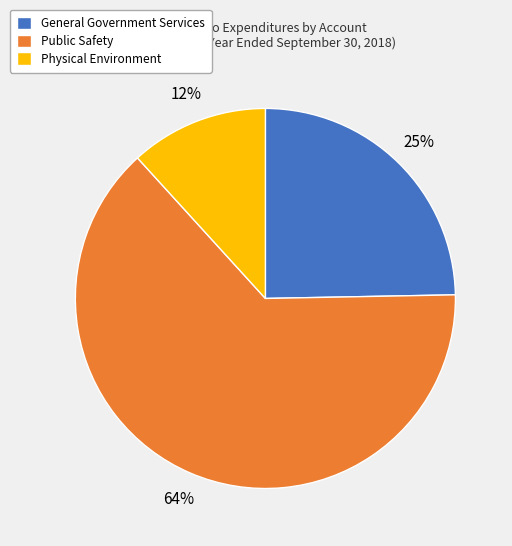

What percentage is the General Government Services slice, to the nearest percent?

25%